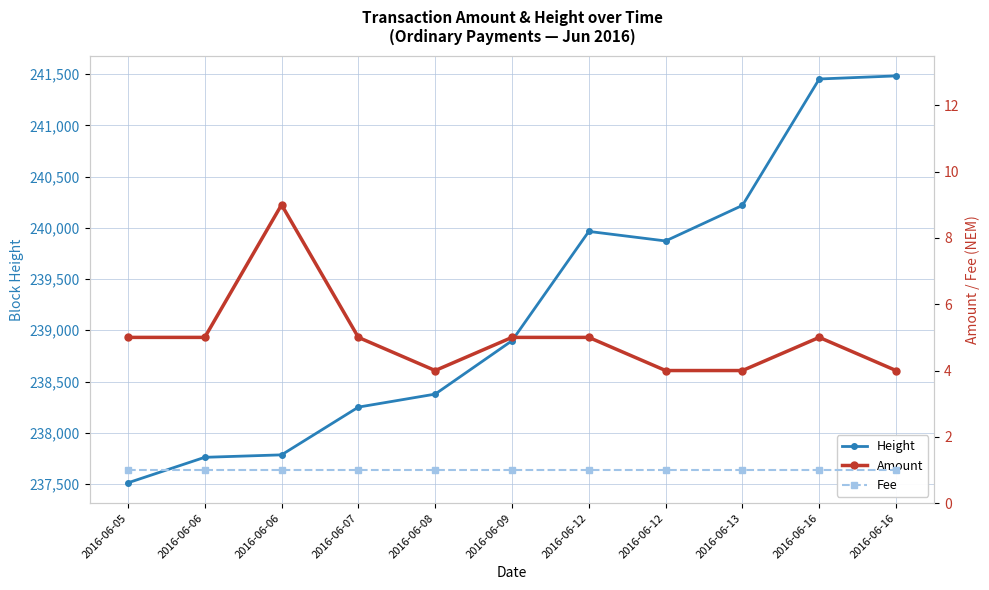

What is the value of the Fee point at the 5th from the left?

1